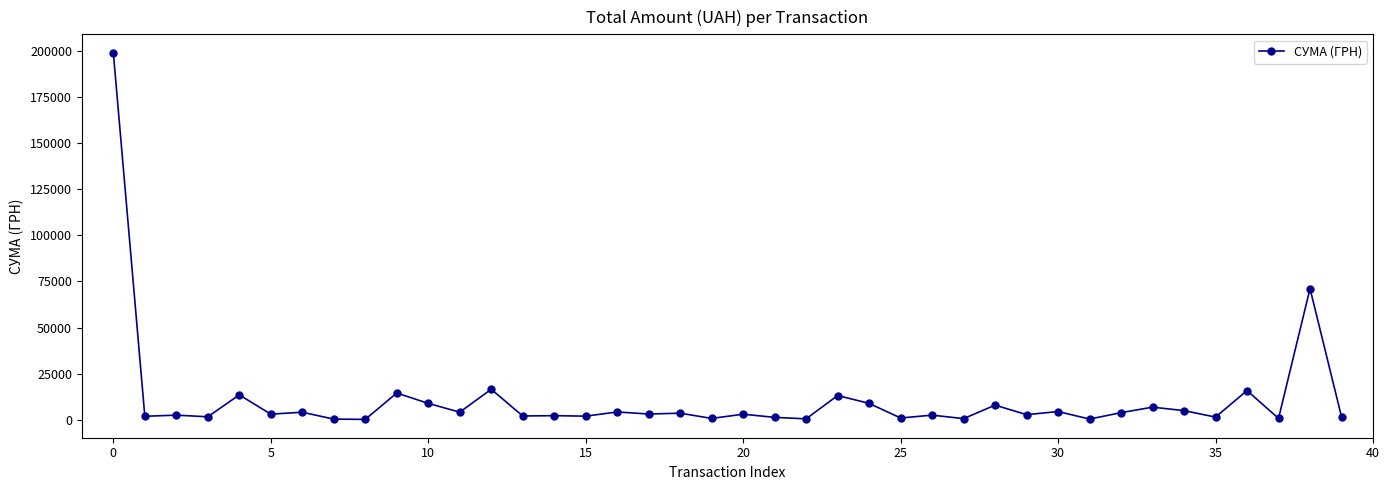

What is the difference between the second highest and minimum values?

70869.1